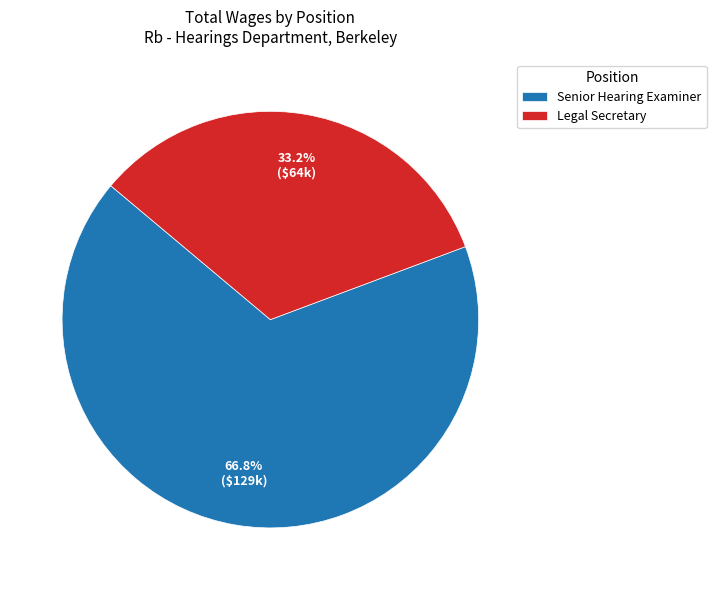

The Senior Hearing Examiner slice represents 67% of the pie. True or false?

True